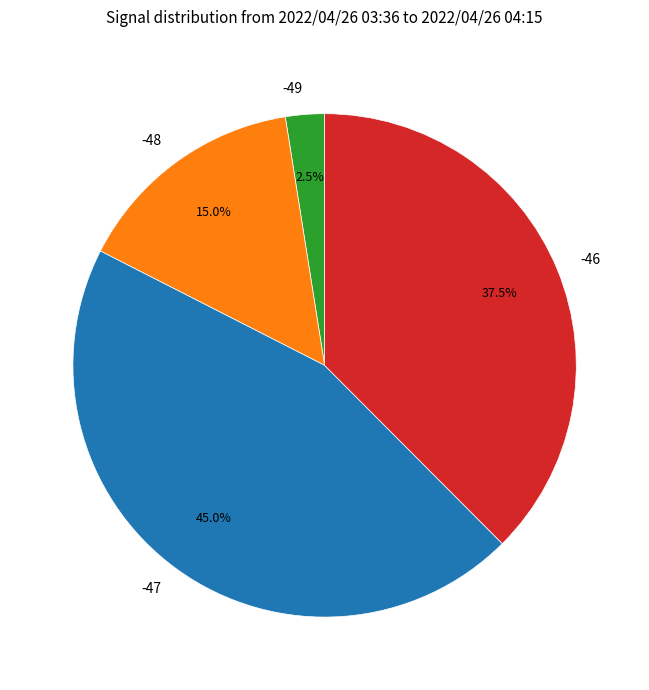

What portion of the pie excludes -49?

97.5%